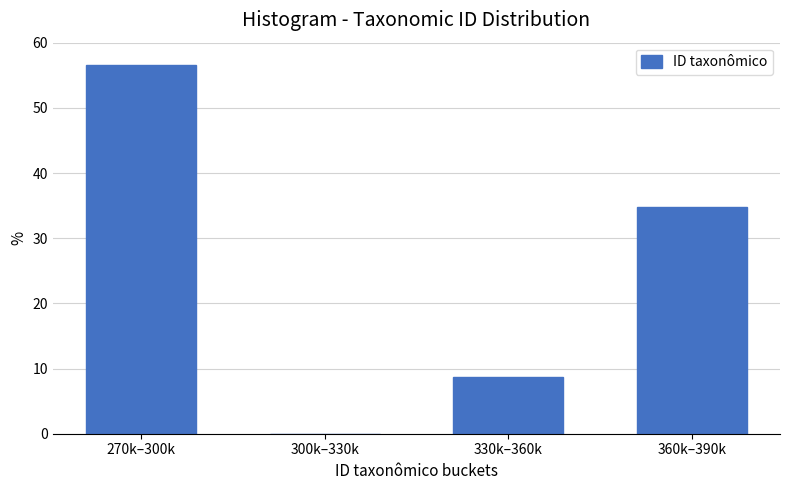

Reading left to right, transcribe all the data shown in this chart.

270k–300k=56.5	300k–330k=0.0	330k–360k=8.7	360k–390k=34.8